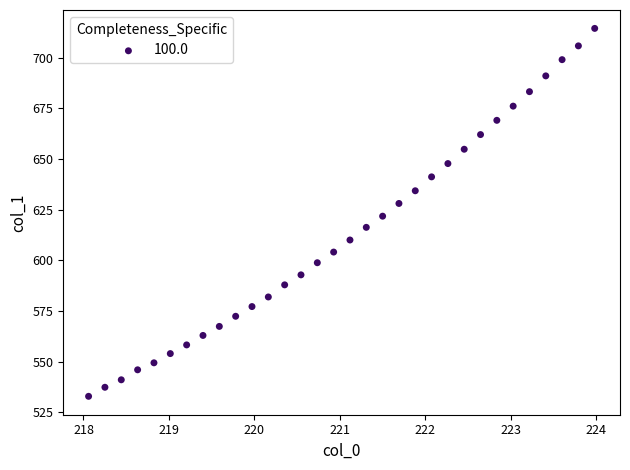

What is the range of Y values (max minus min)?

181.7